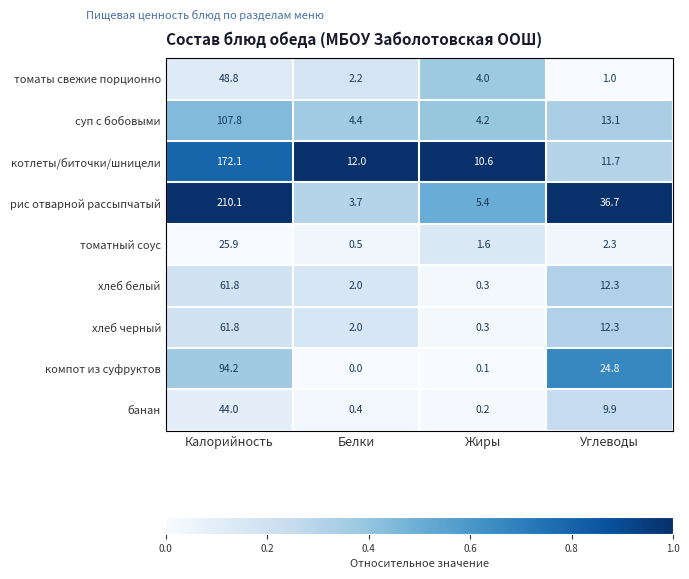

The value of банан at Углеводы is 9.9. True or false?

True